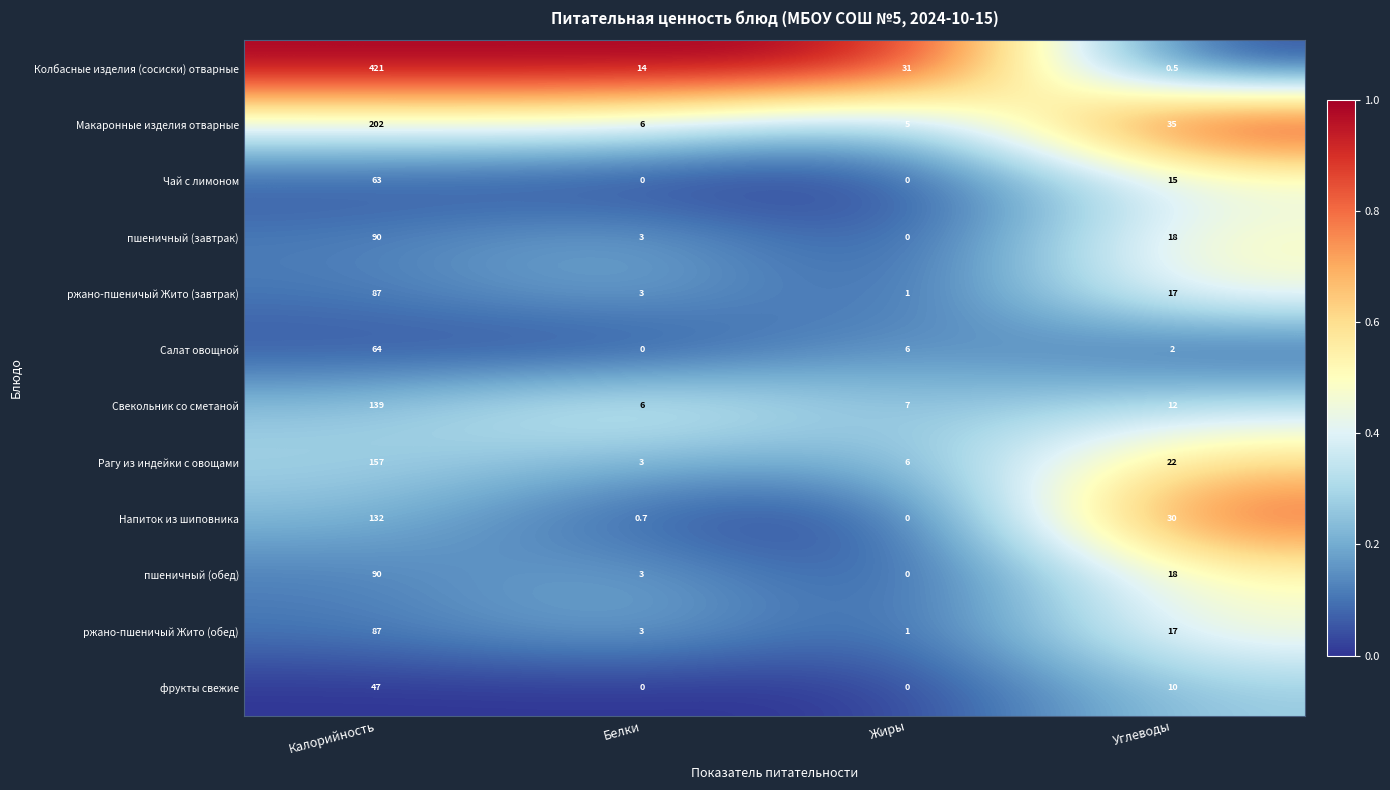

At how many categories does at least one series exceed 0?

4